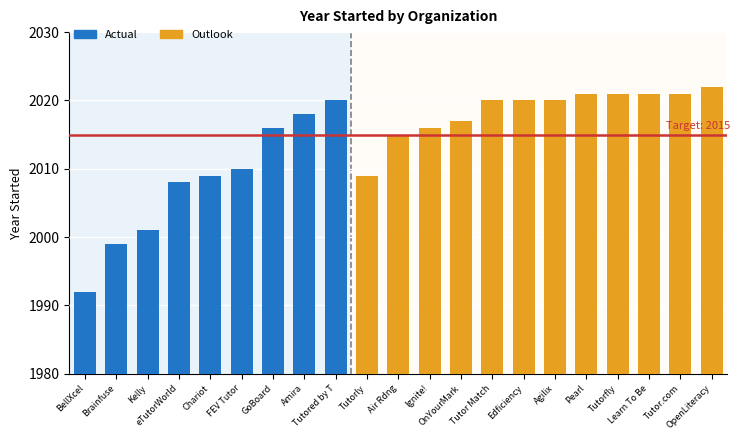

At which label is the value closest to 2006?

eTutorWorld